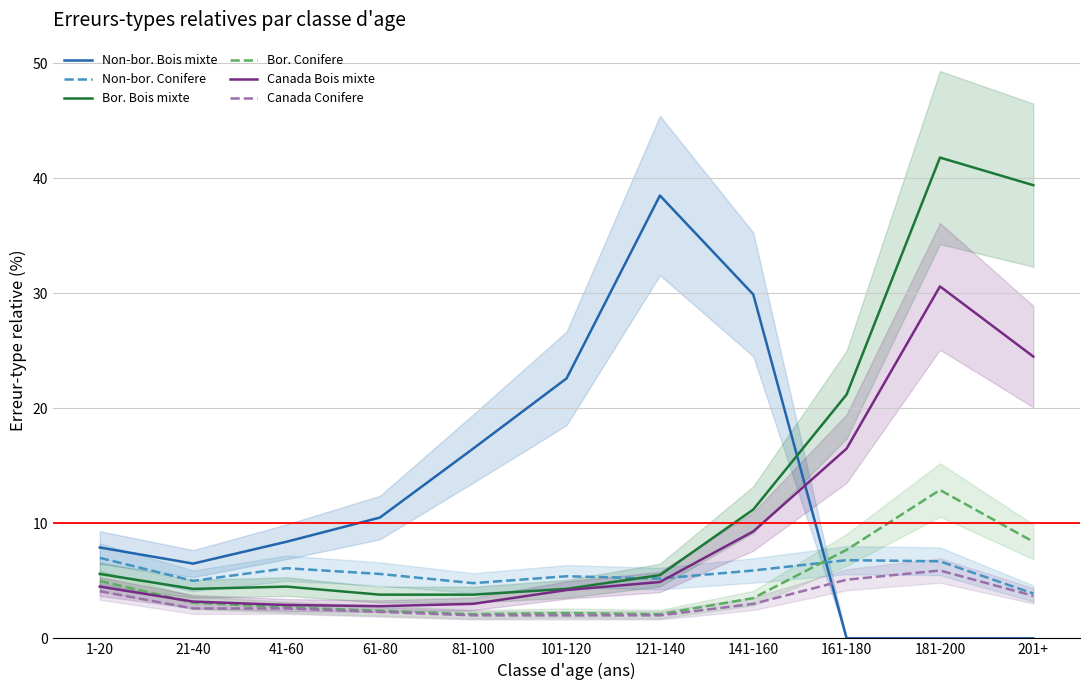

Which series changed the most between 21-40 and 161-180?

Bor. Bois mixte